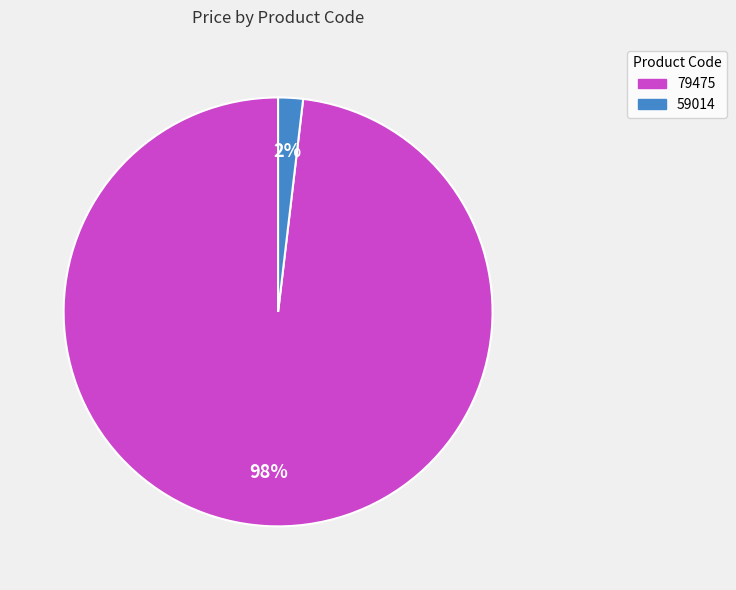

Is the sum of 59014 and 79475 greater than half?

Yes